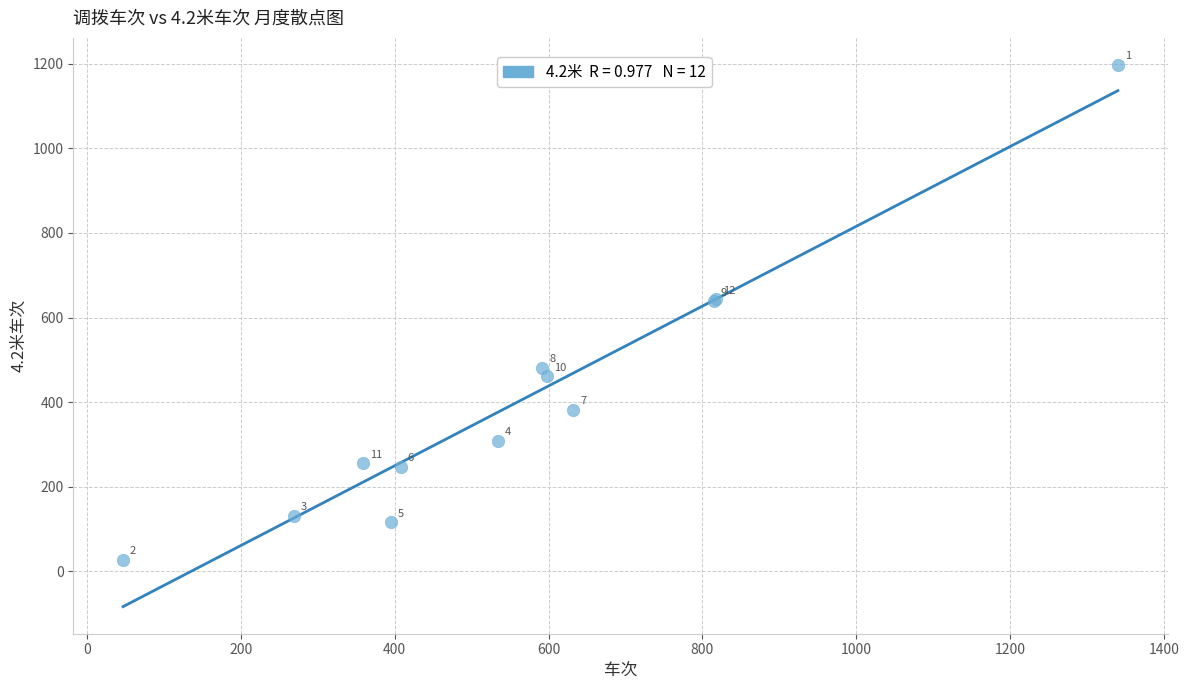

What Y value in the scatter plot is closest to 612?

639